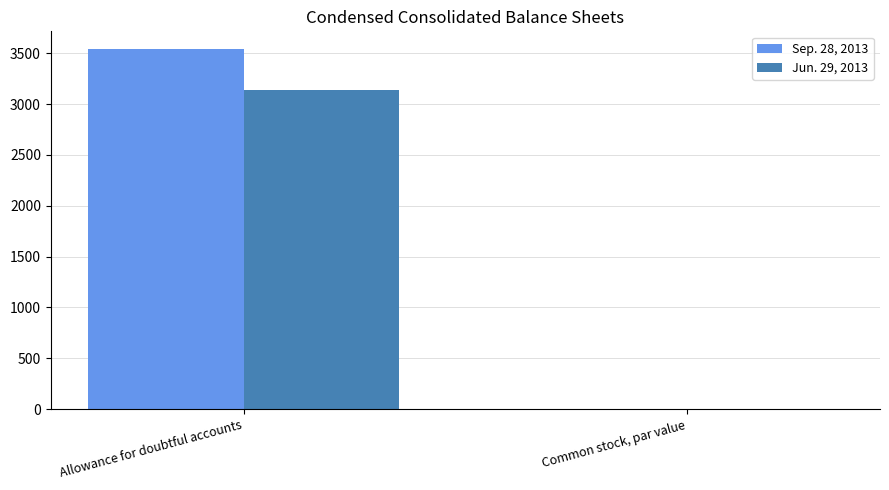

At which category does the chart reach its peak across all series?

Allowance for doubtful accounts